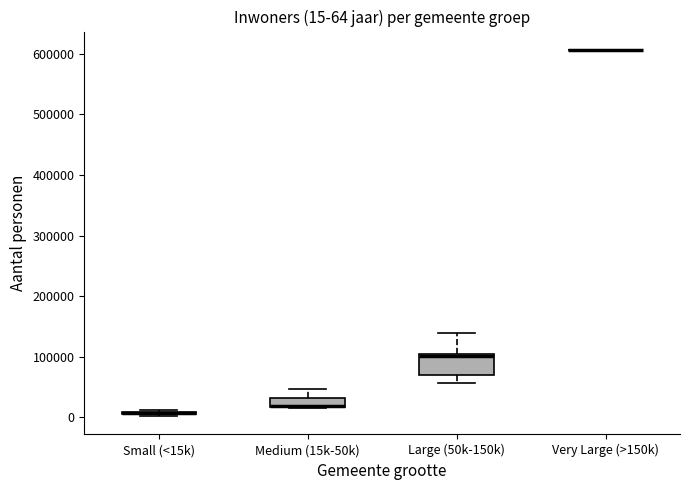

Comparing the boxes themselves (not the whiskers), which one is the tallest?

Large (50k-150k)